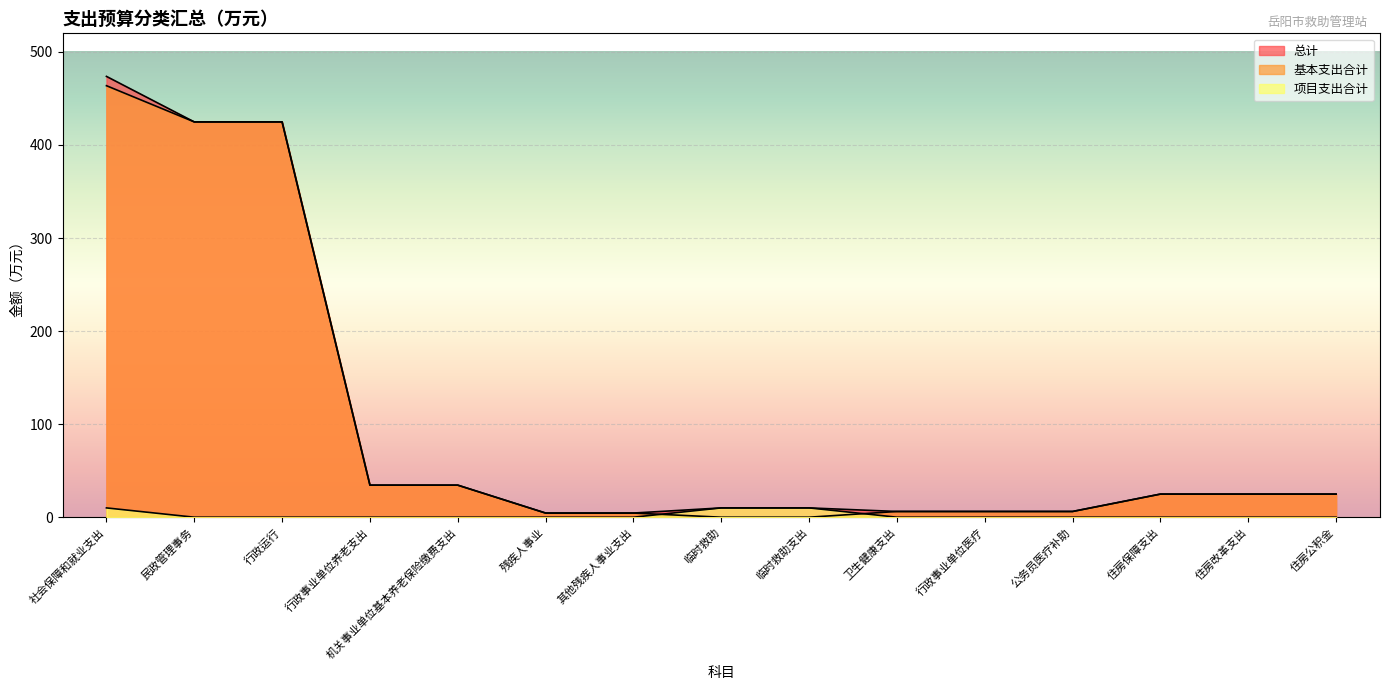

True or false: 基本支出合计 and 项目支出合计 cross at least once.

True